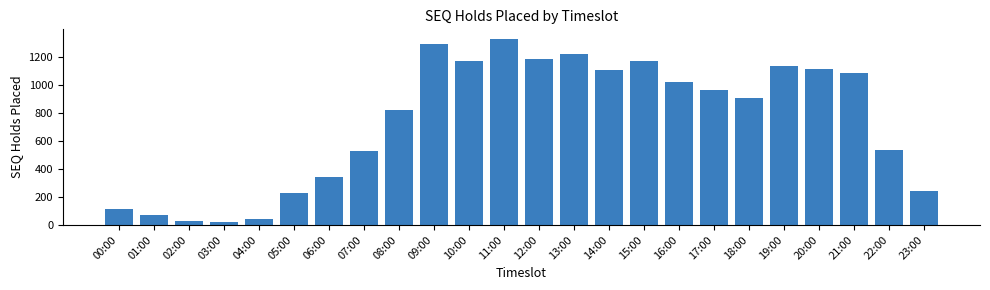

What is the sum of all values?

17683